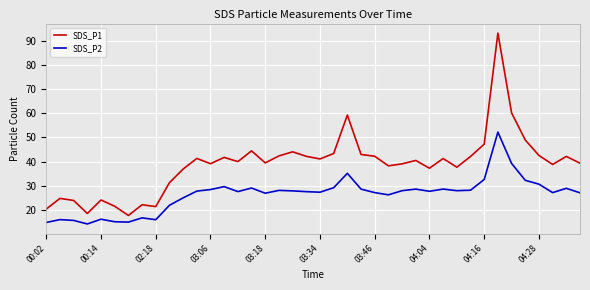

What is the maximum value shown in the chart?

93.2